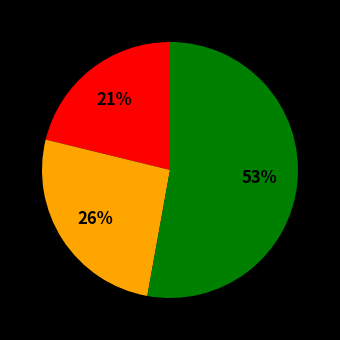

To the nearest percent, what is the difference between the largest and smallest slice percentages?

32%